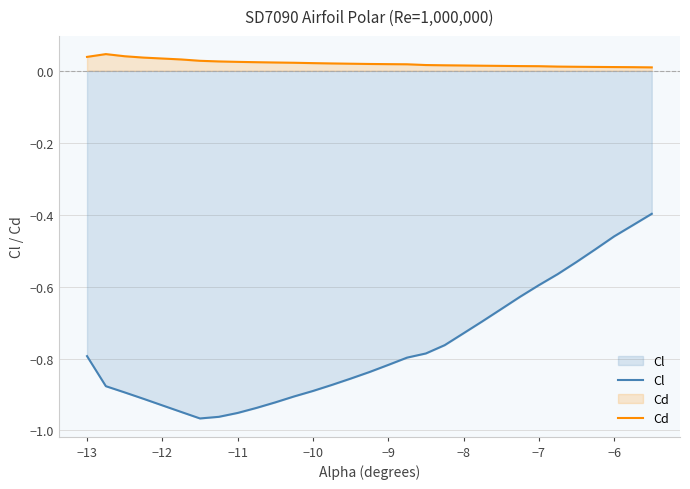

Does the chart have visible grid lines?

Yes